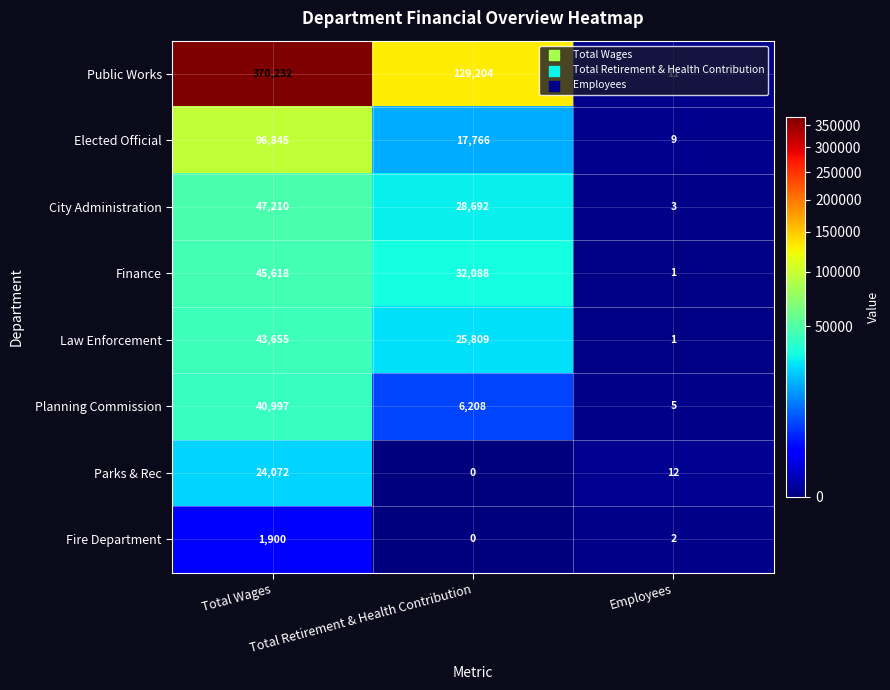

What is the greatest value displayed?

370232